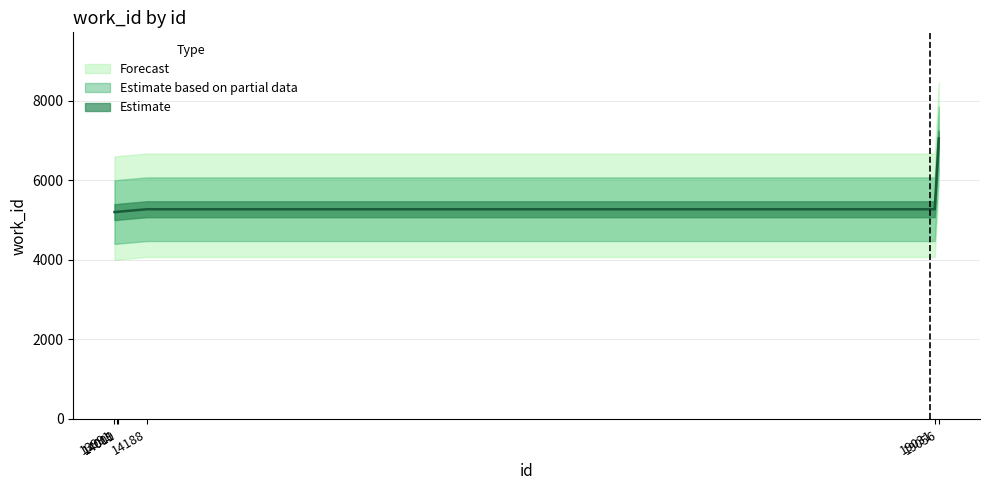

Read the value at 14011, to the nearest 100.

5200